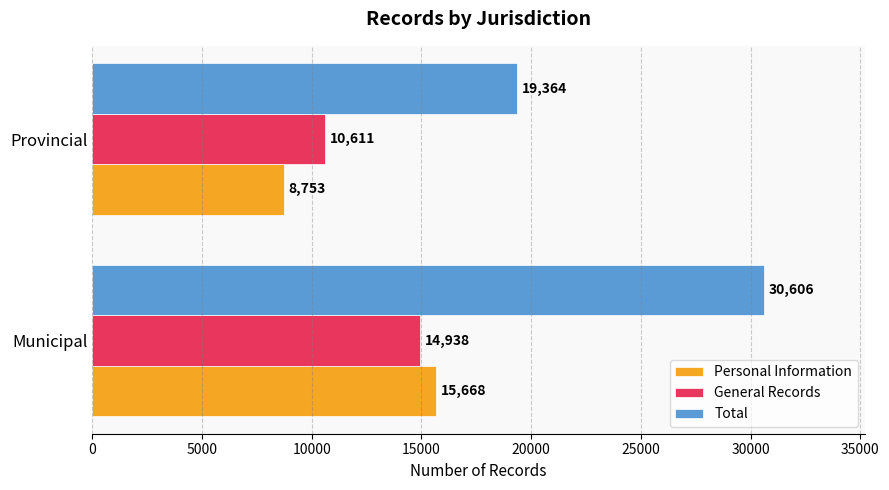

List the labels in order of General Records value, largest first.

Municipal, Provincial